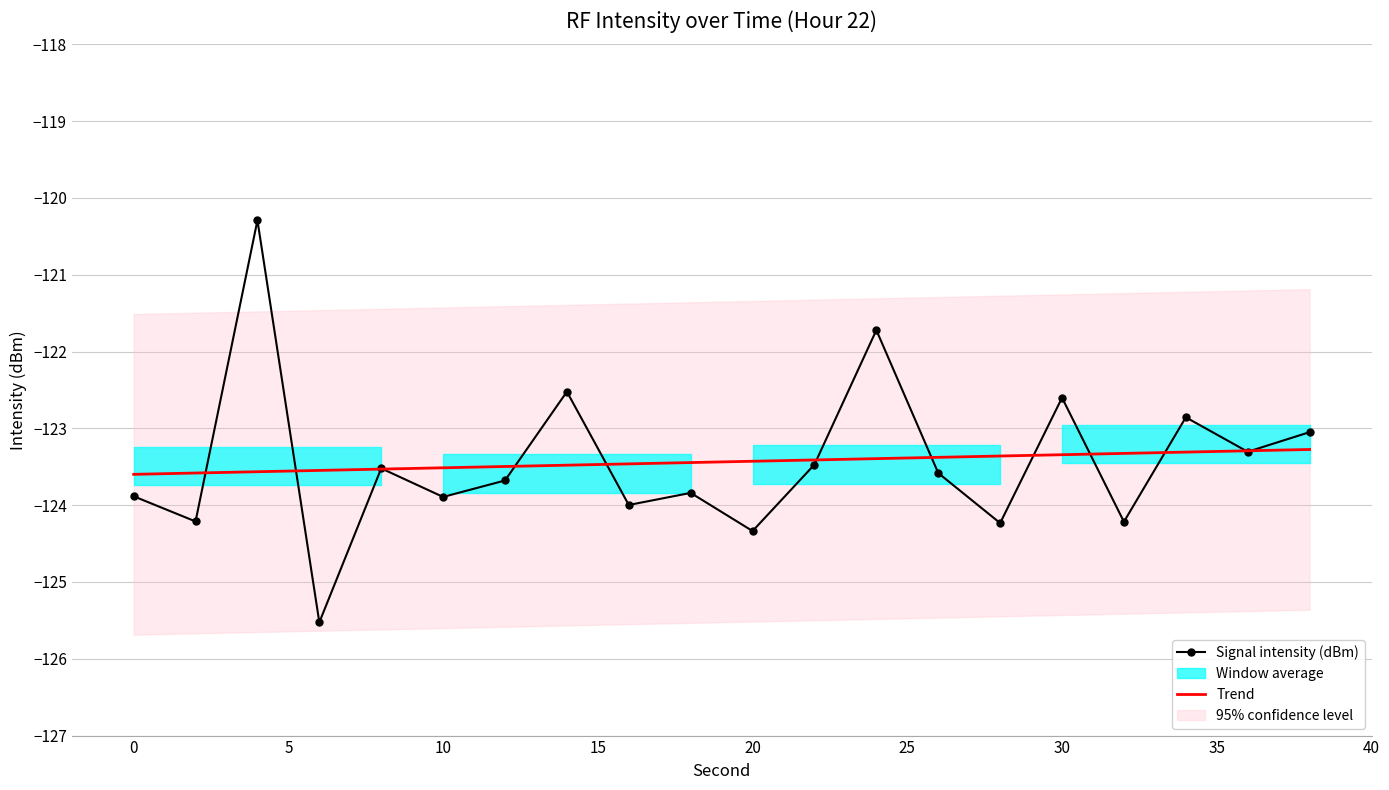

What is the maximum value for Trend?

-123.3